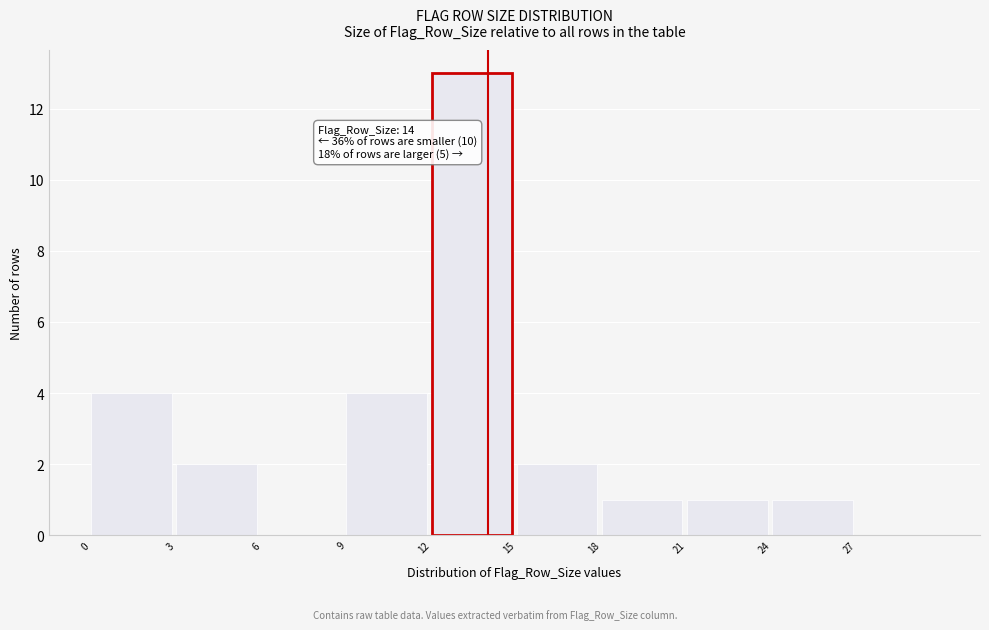

Over which range of the x-axis is the bar tallest?

12 to 15